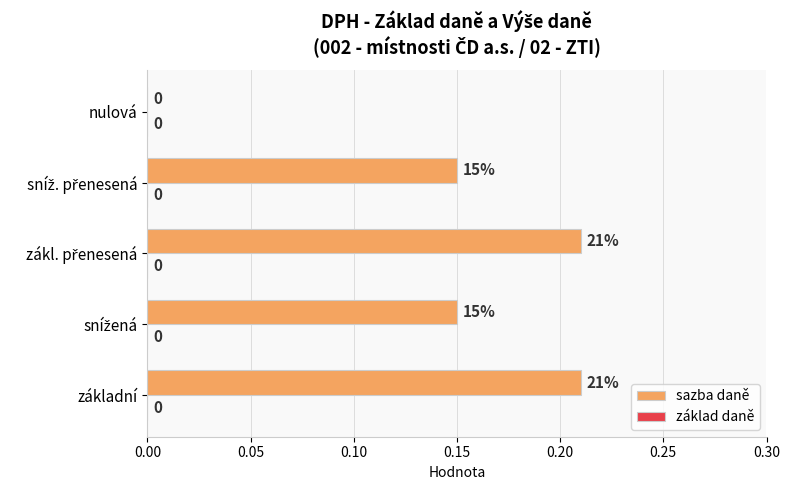

How many values are between 0 and 1?

5